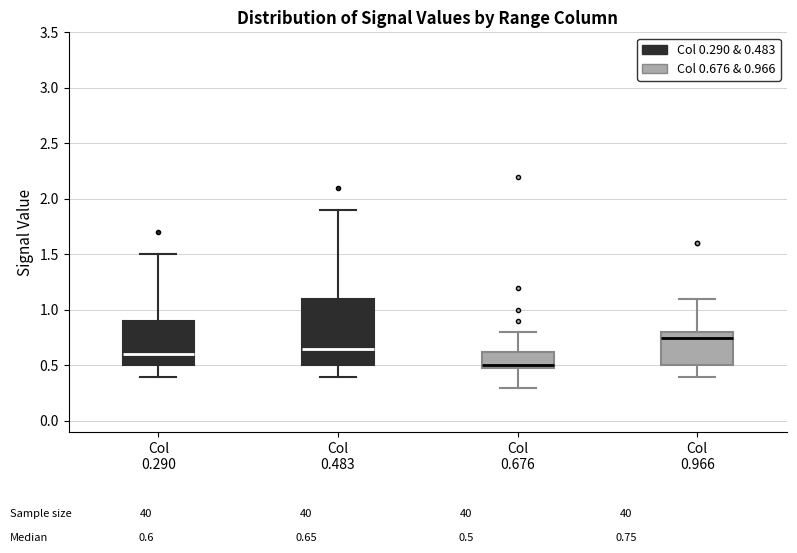

Which box is the tallest, from its lower edge to its upper edge?

Col 0.483